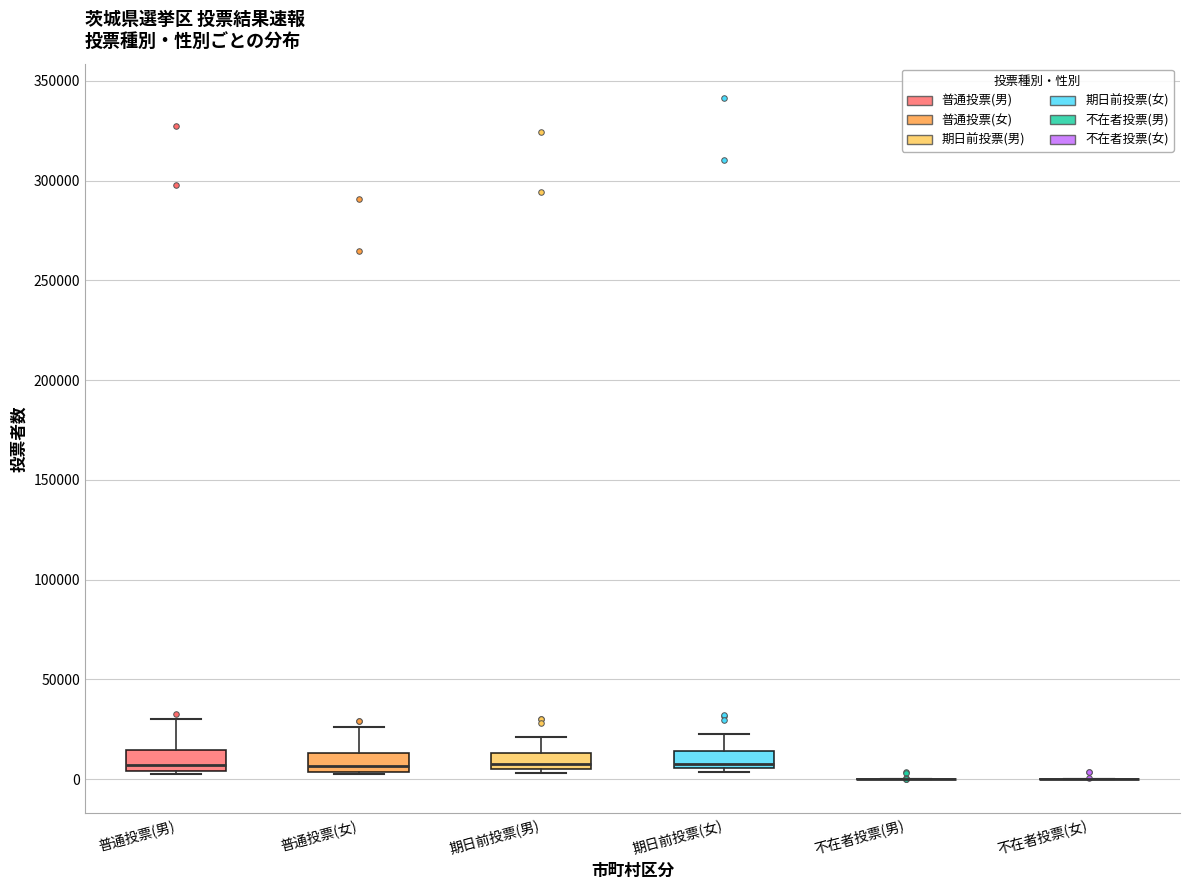

Reading left to right, transcribe this box plot: for each box, give where its median line is, the range the box spans, and where its two whiskers end, as read against the y-axis. The values are not printed on the chart, so give them approximately, as read against the axis.

普通投票(男): median 5000 (just above the box's lower edge), box 5000 to 15000, whiskers 5000 to 30000
普通投票(女): median 5000 (just above the box's lower edge), box 5000 to 15000, whiskers 5000 to 25000
期日前投票(男): median 5000 (just above the box's lower edge), box 5000 to 15000, whiskers 5000 (just below the box's lower edge) to 20000
期日前投票(女): median 10000, box 5000 to 15000, whiskers 5000 (just below the box's lower edge) to 20000
不在者投票(男): box collapsed to a line at 0, whiskers 0 to 0
不在者投票(女): box collapsed to a line at 0, whiskers 0 to 0